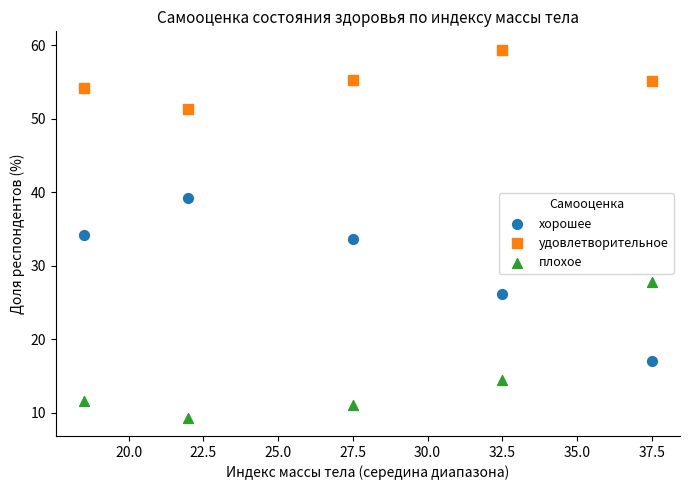

What are all the series names shown in the legend?

хорошее, удовлетворительное, плохое